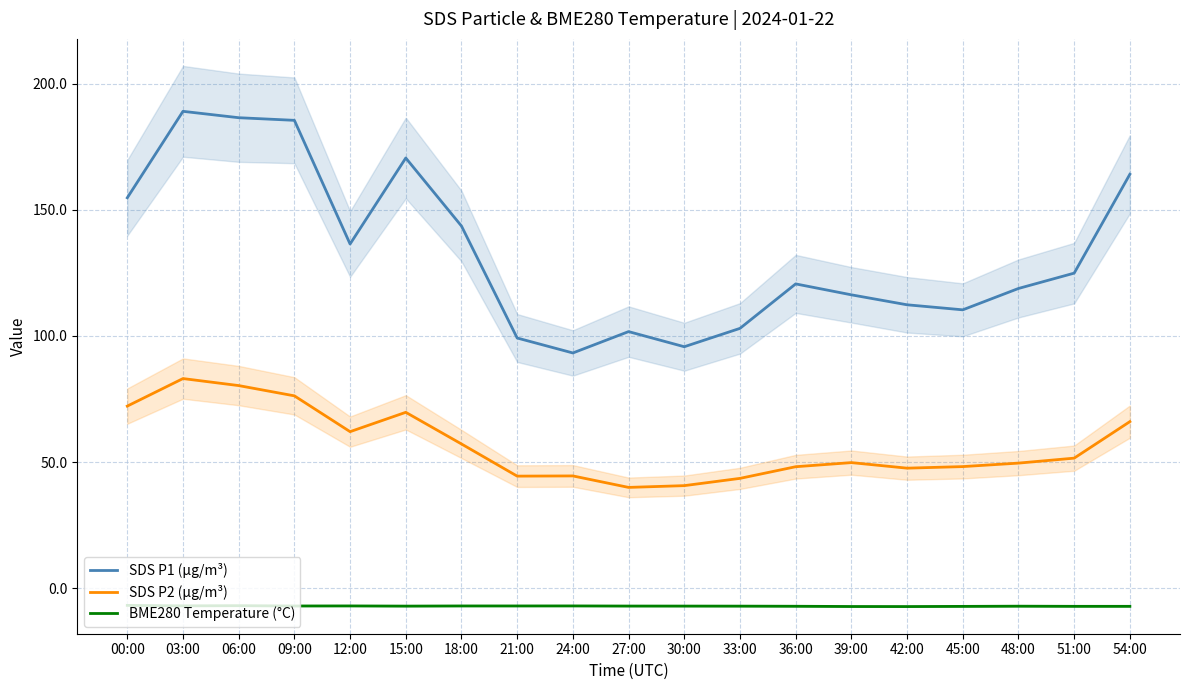

Reading right to left, what are all the values shown in this chart?

SDS P1 (µg/m³): 164.1	124.9	118.8	110.3	112.3	116.3	120.6	103.0	95.7	101.7	93.2	99.2	143.6	170.6	136.4	185.5	186.5	189.1	154.8
SDS P2 (µg/m³): 66.0	51.5	49.6	48.2	47.6	49.8	48.1	43.5	40.6	40.0	44.5	44.4	57.2	69.7	62.0	76.2	80.3	83.1	72.2
BME280 Temperature (°C): -7.2	-7.2	-7.1	-7.2	-7.3	-7.3	-7.2	-7.1	-7.1	-7.1	-7.0	-7.0	-7.0	-7.1	-7.0	-7.1	-6.9	-7.0	-6.8